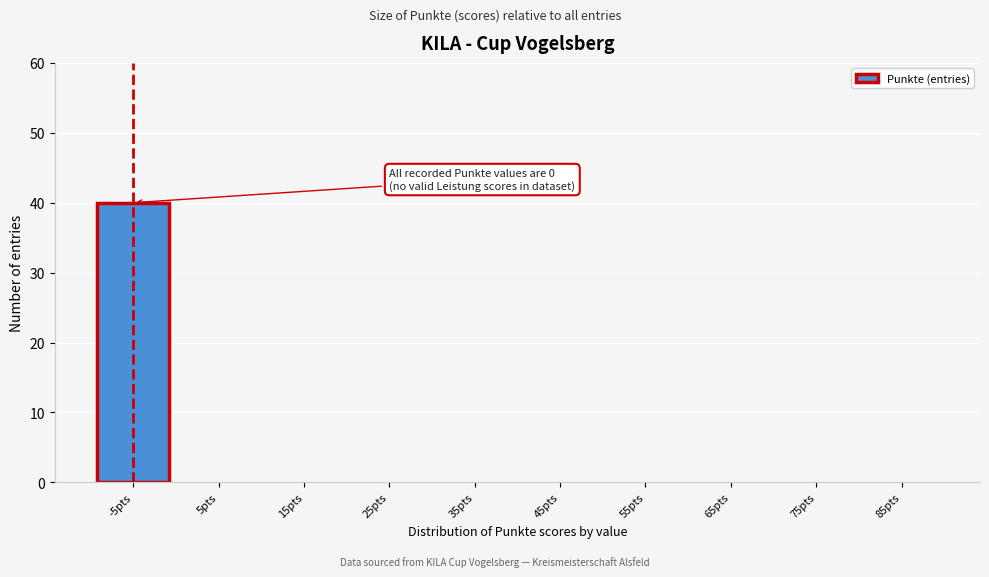

Reading right to left, extract all data points from this chart.

85pts=0	75pts=0	65pts=0	55pts=0	45pts=0	35pts=0	25pts=0	15pts=0	5pts=0	-5pts=40